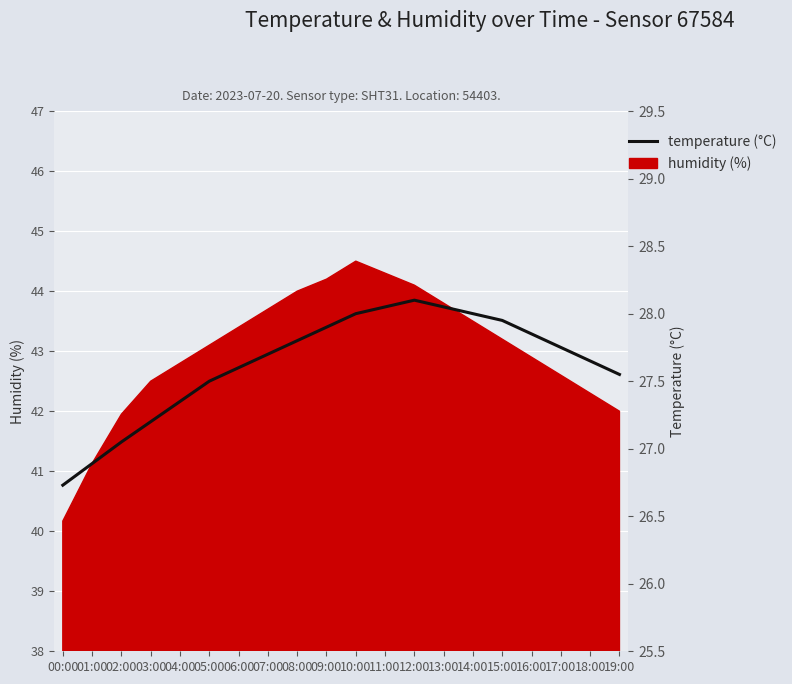

Where is the data nearest to the value 27?

02:00